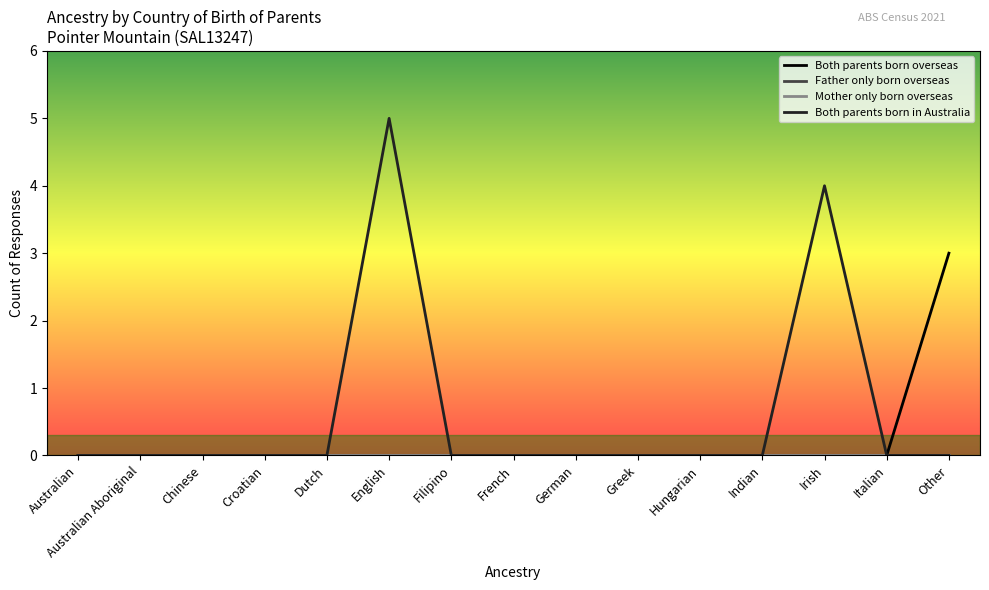

Does the chart have visible grid lines?

No